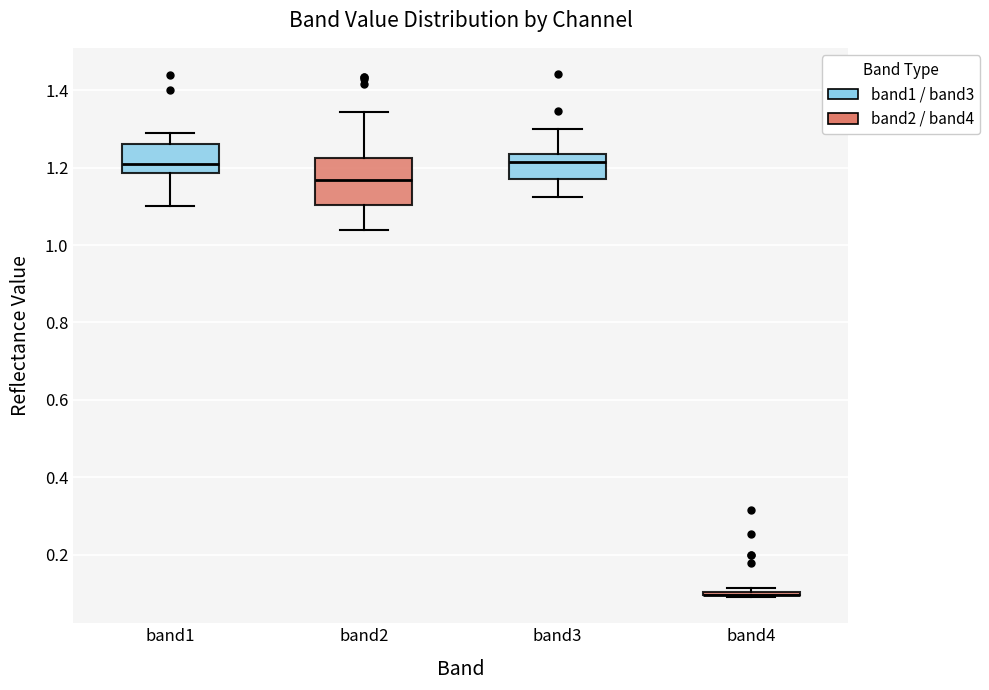

Which box is the tallest, from its lower edge to its upper edge?

band2